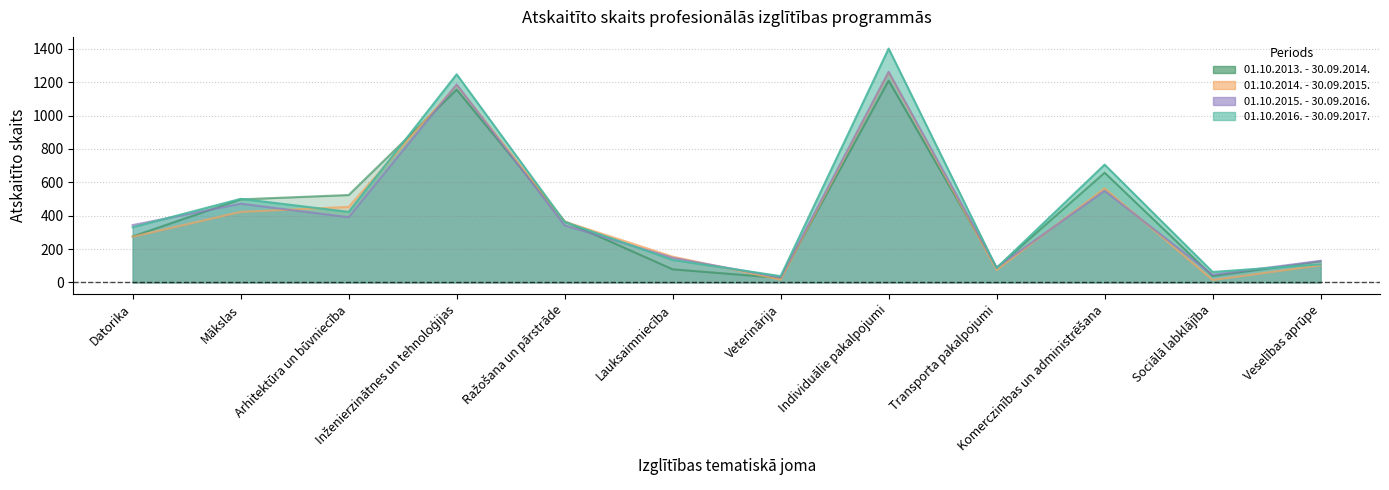

Where is the first local maximum for 01.10.2014. - 30.09.2015.?

Inženierzinātnes un tehnoloģijas